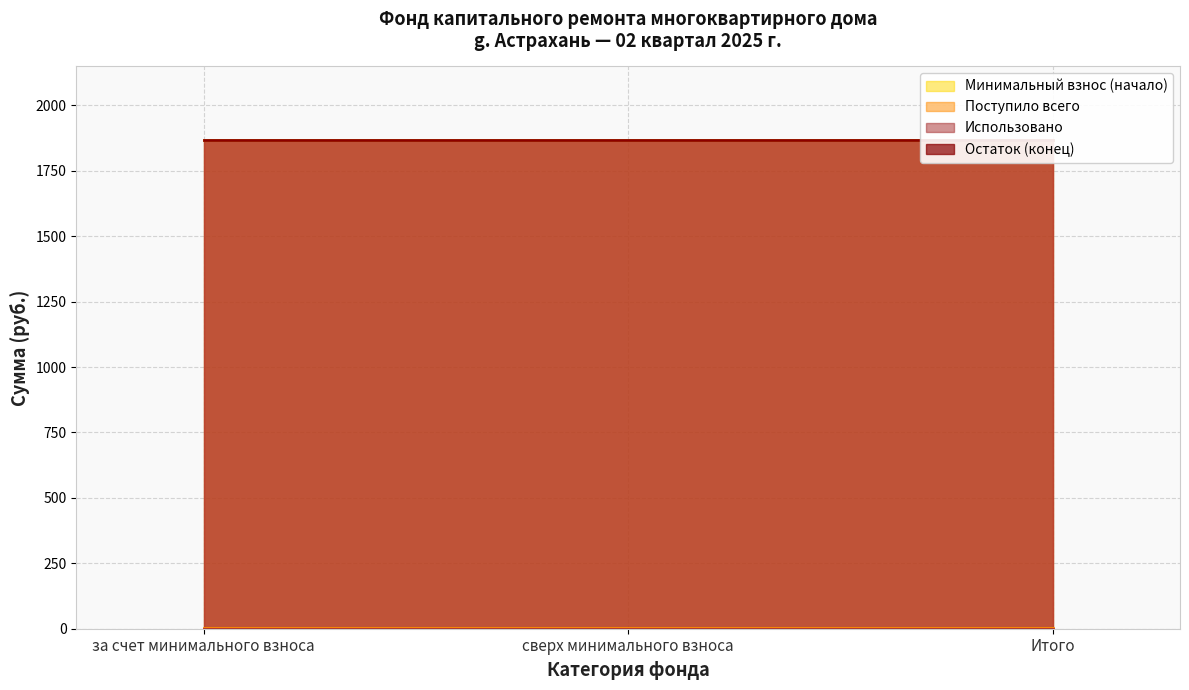

How many lines are shown in the chart?

4